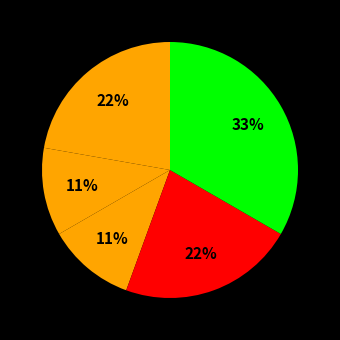

How many slices are in this pie chart?

5